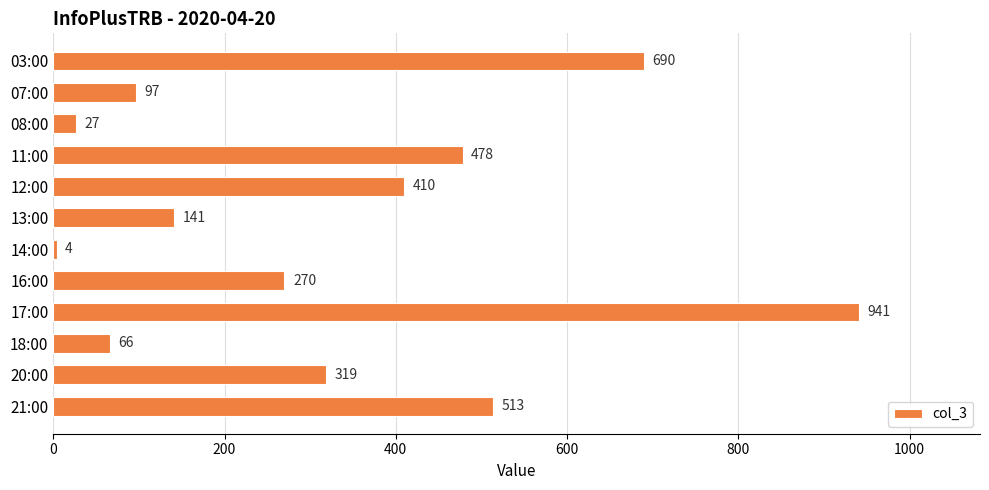

How many data points does each series have?

12